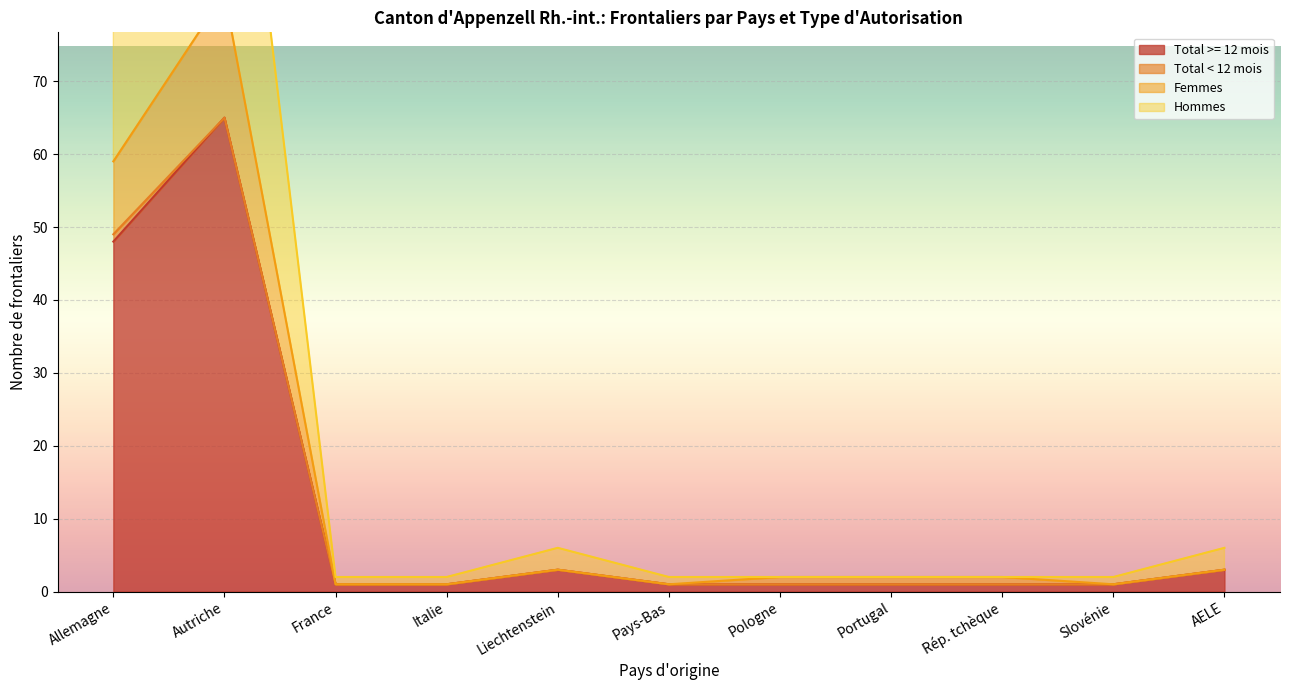

How many series are shown in this chart?

4